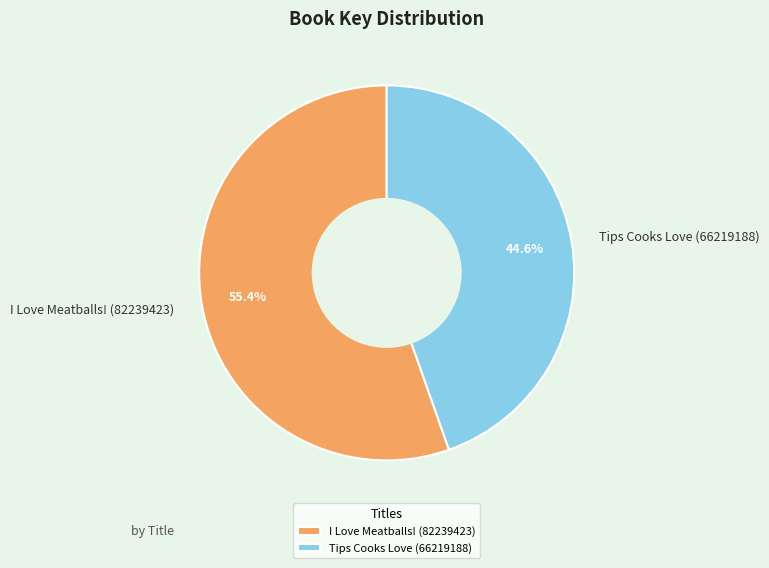

What is the ratio of the value at I Love Meatballs! (82239423) to the value at Tips Cooks Love (66219188)?

1.2